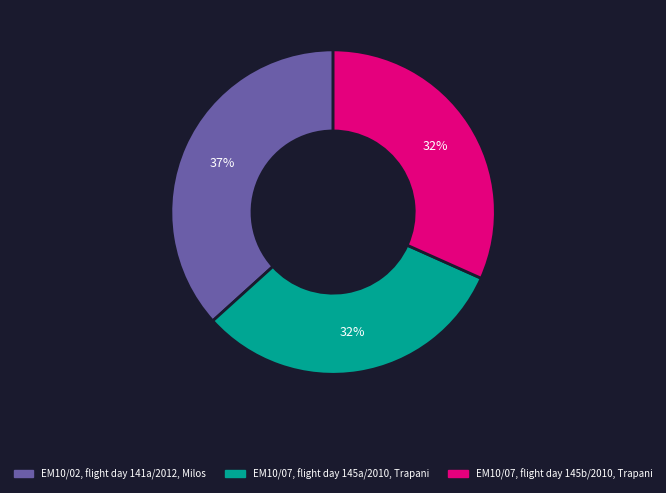

The EM10/07, flight day 145a/2010, Trapani slice represents 40% of the pie. True or false?

False